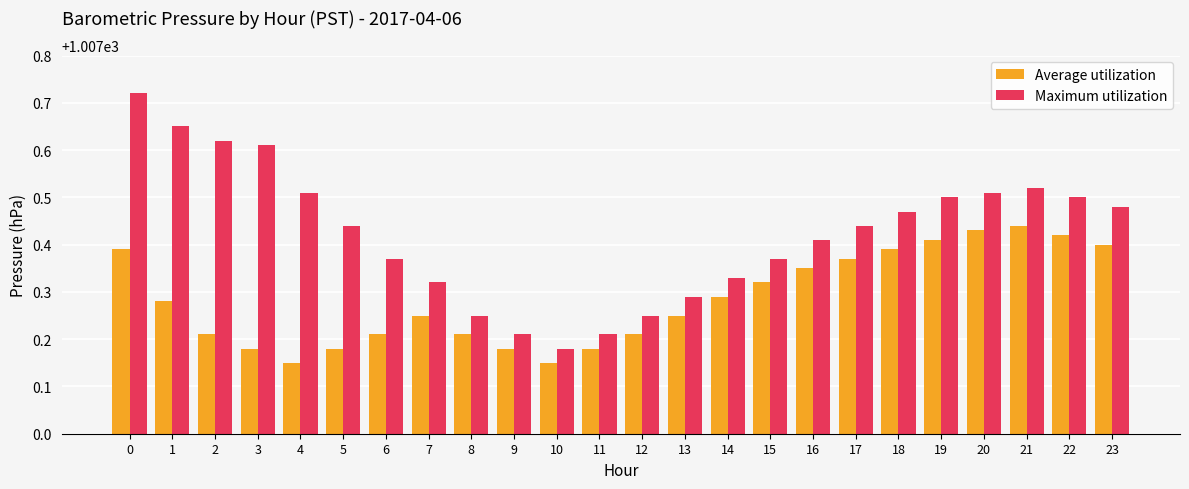

Where is Maximum utilization nearest to the value 1007?

10